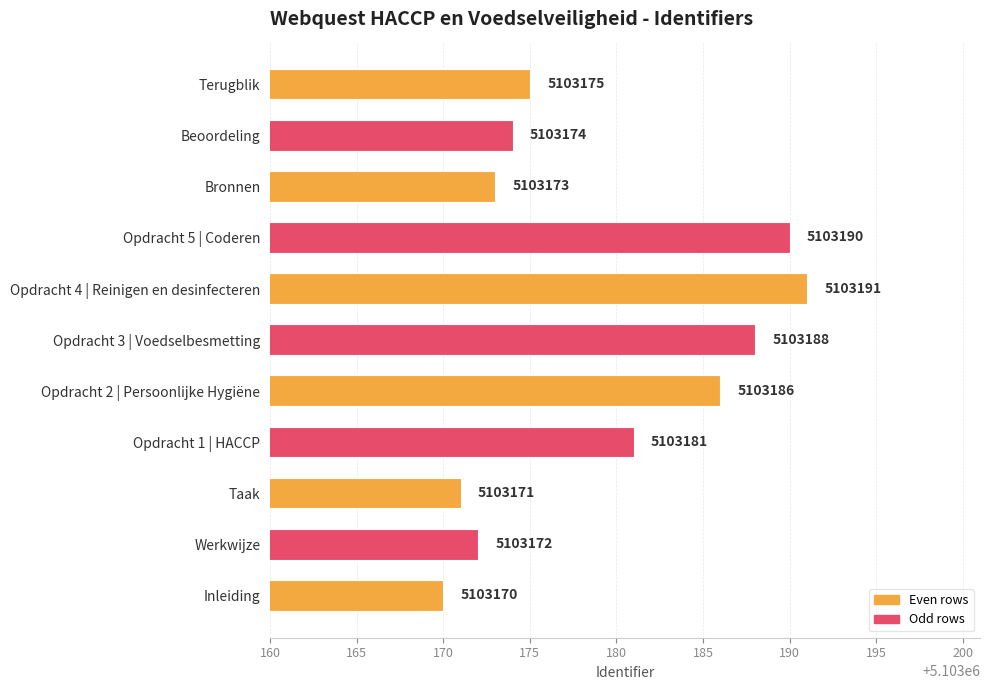

What is the change in value from Opdracht 1 | HACCP to Bronnen?

-8